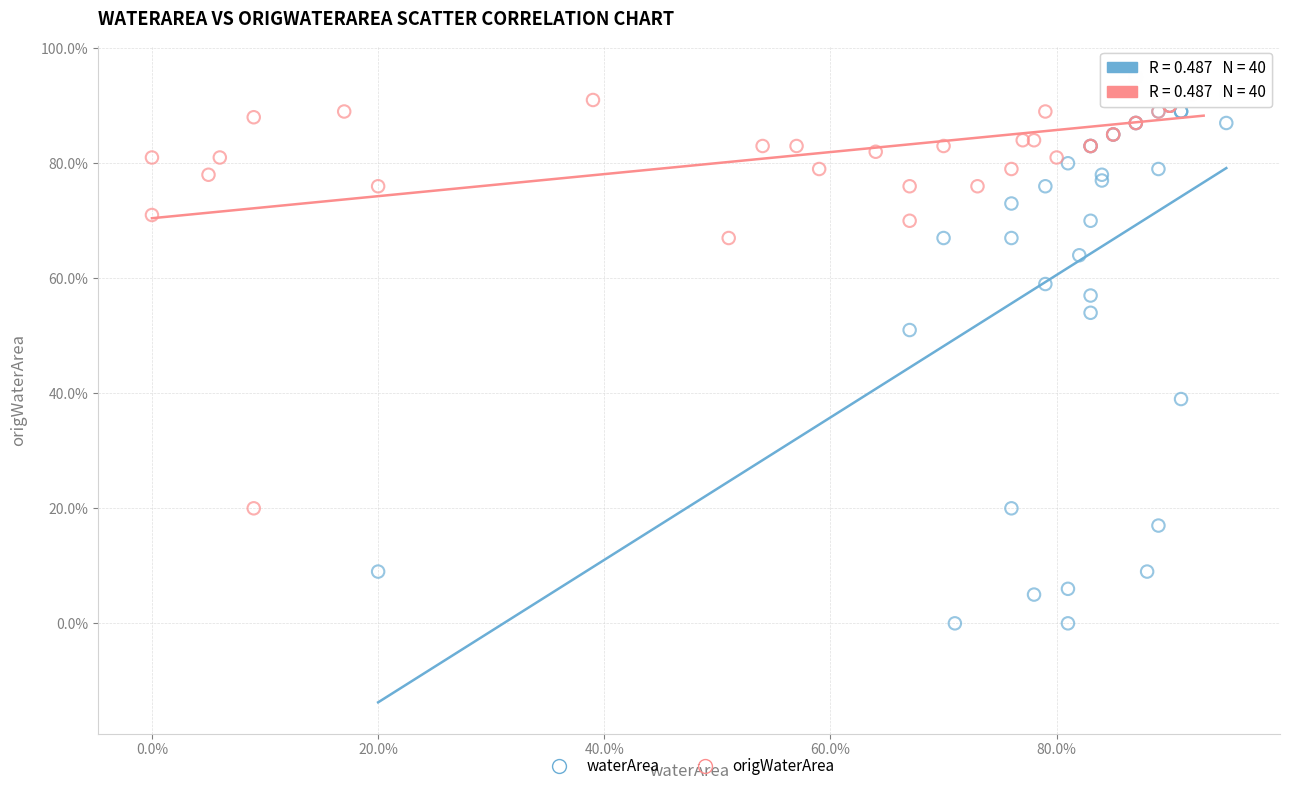

Which series has the widest spread of Y values?

waterArea